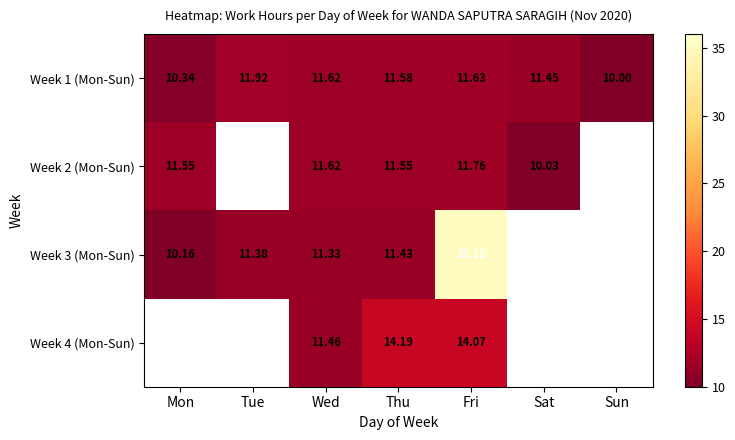

Rank the categories by Week 1 (Mon-Sun) value from highest to lowest.

Tue, Fri, Wed, Thu, Sat, Mon, Sun